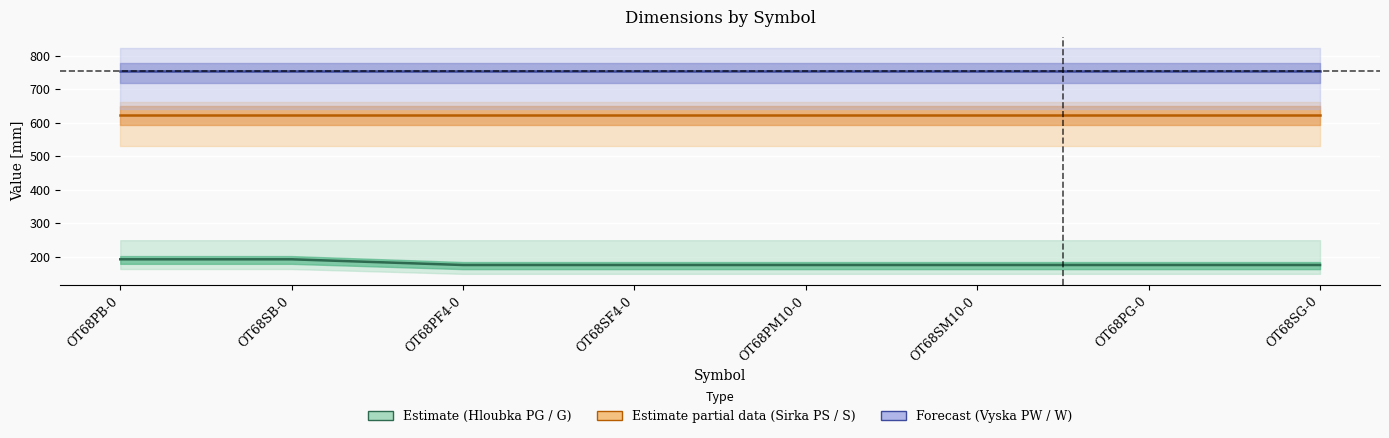

Which category has the lowest value in the Estimate partial data (Sirka PS / S) series?

OT68PB-0